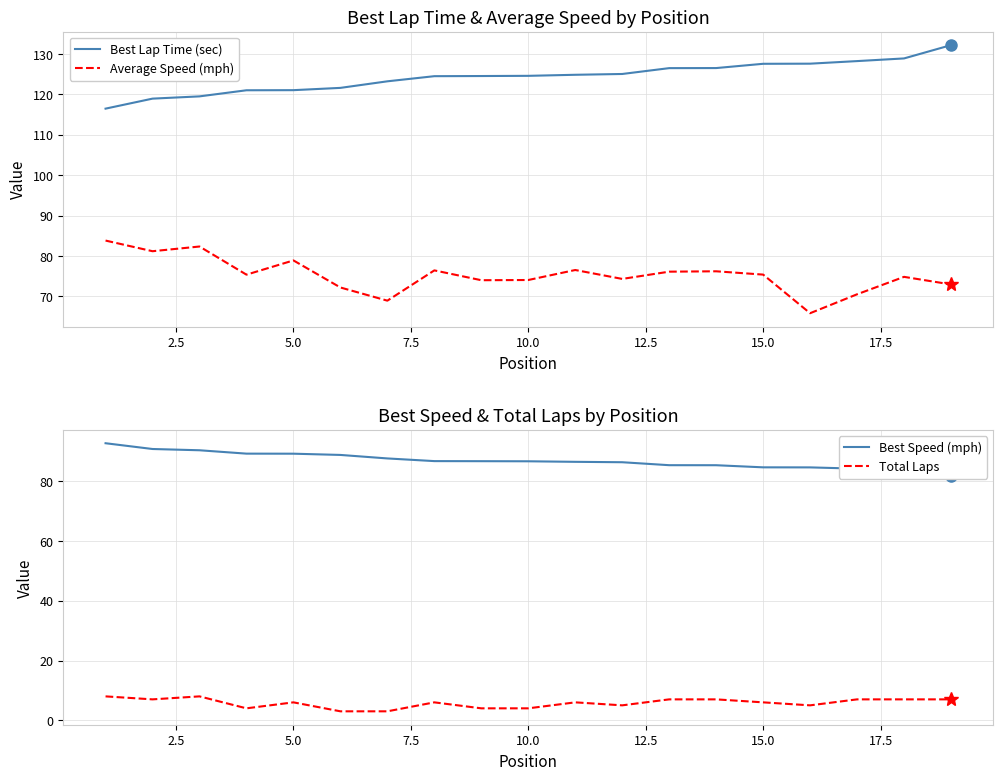

Between 12.5 and 17, which series saw the biggest shift?

Best Lap Time (sec)